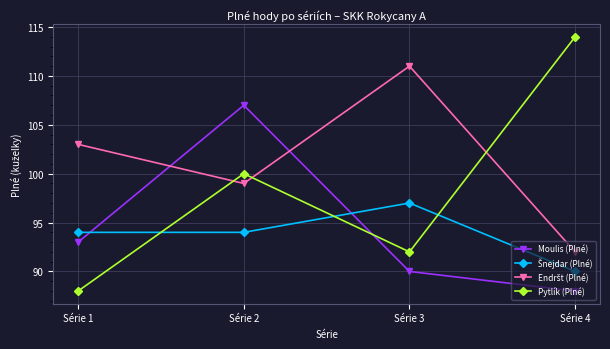

Which series has the largest range (max minus min)?

Pytlík (Plné)